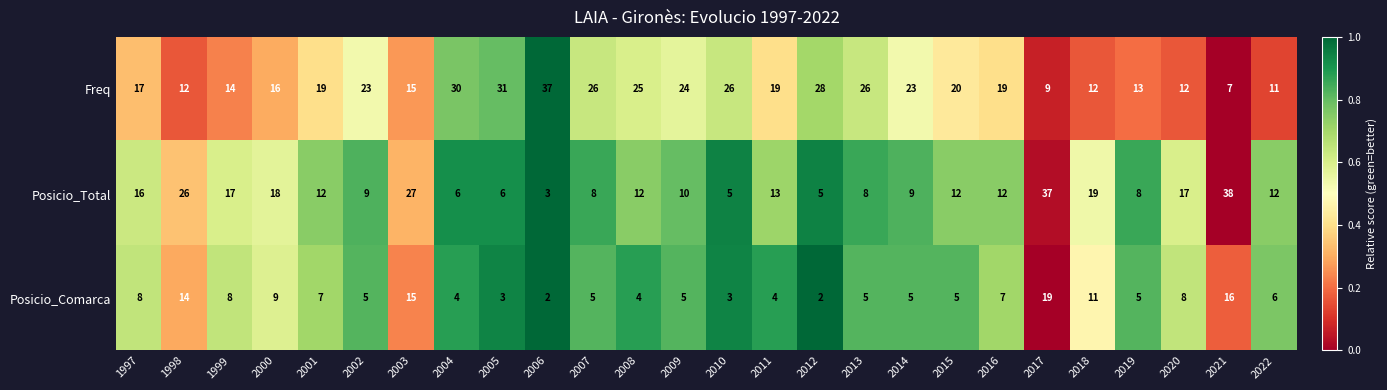

Between 2003 and 2007, which series saw the biggest shift?

Posicio_Total